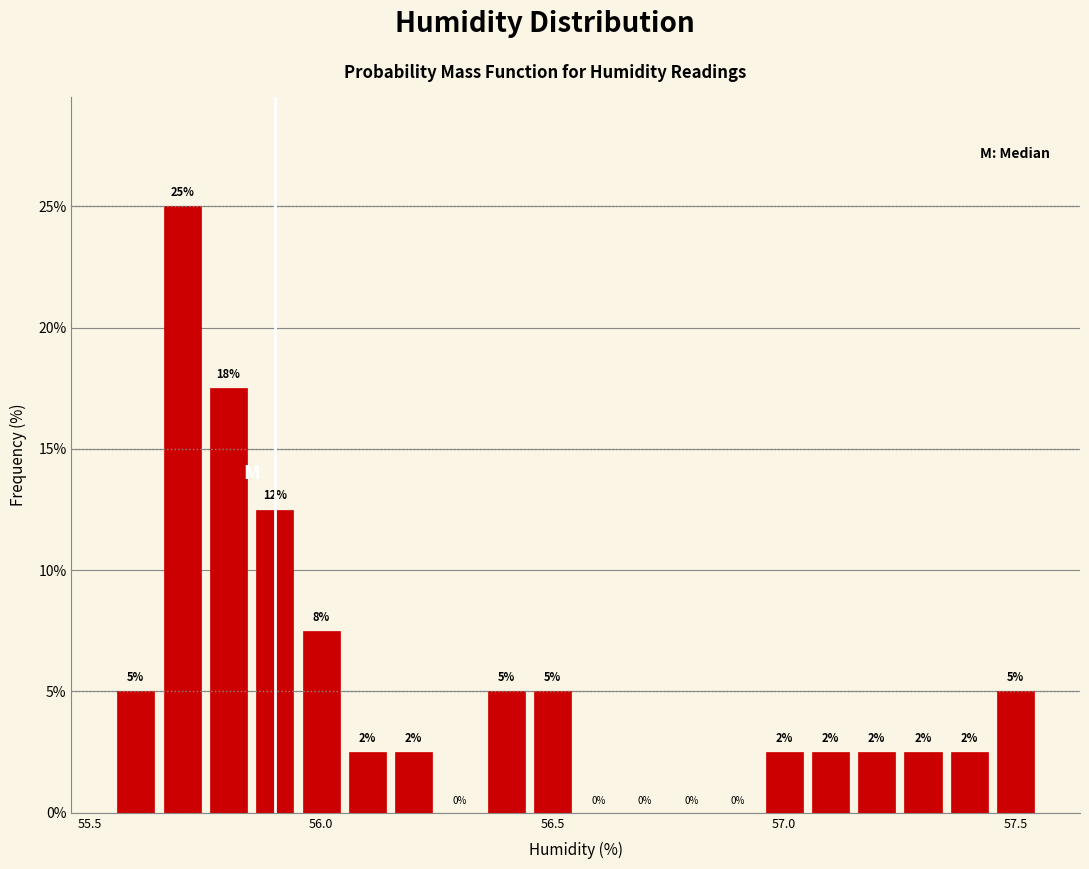

Around what value on the x-axis is the tallest bar? Give the approximate position of its centre, as read against the axis.

55.70